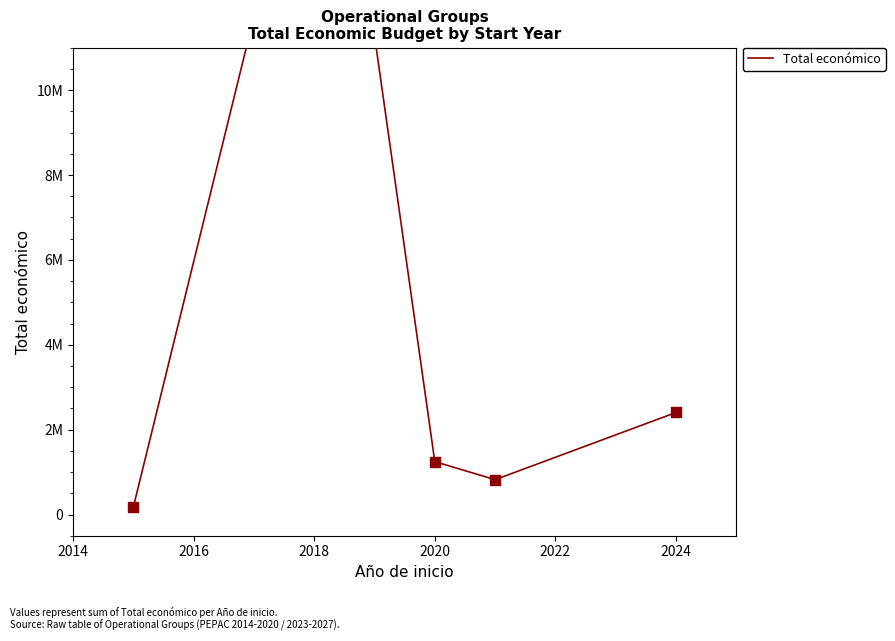

What is the change in value from 2014 to 2020?

-16692293